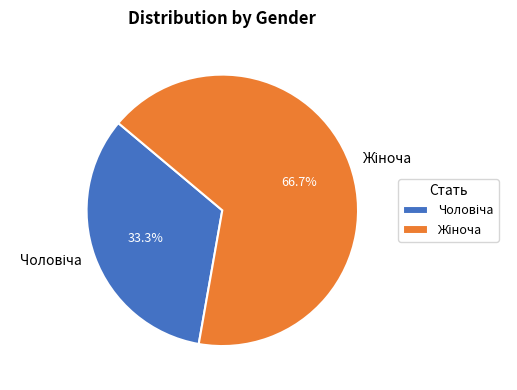

Is there any slice that represents more than half of the pie?

Yes